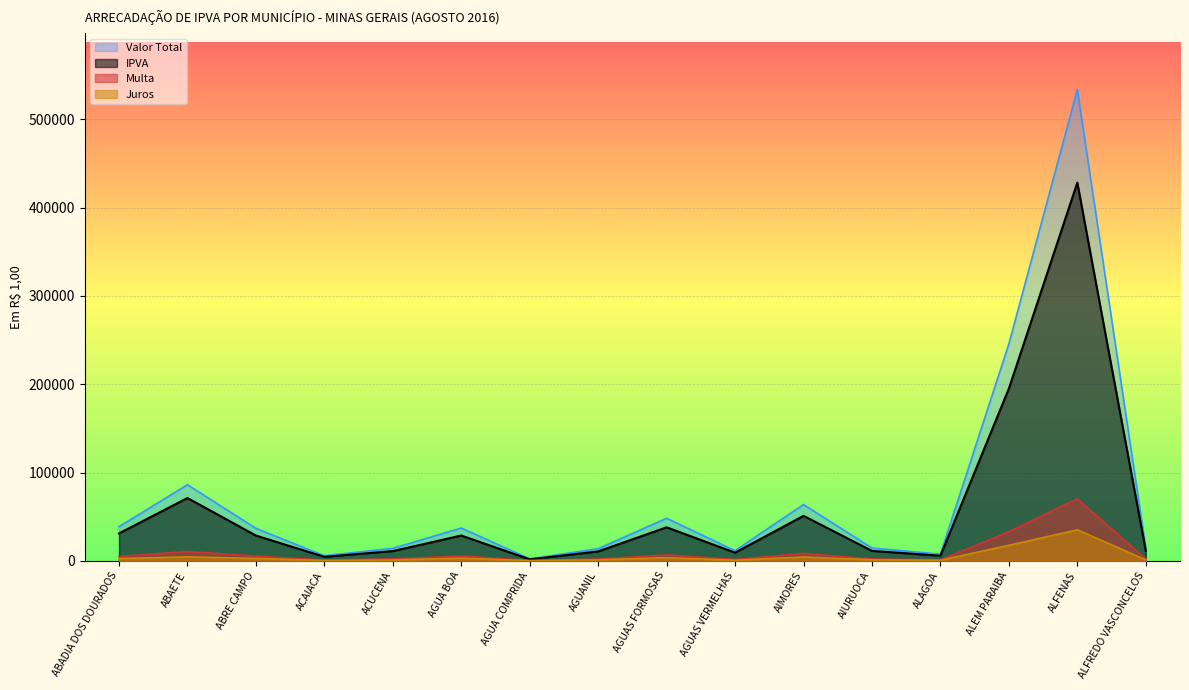

What is the total value across all series at ABAETE?

172363.7